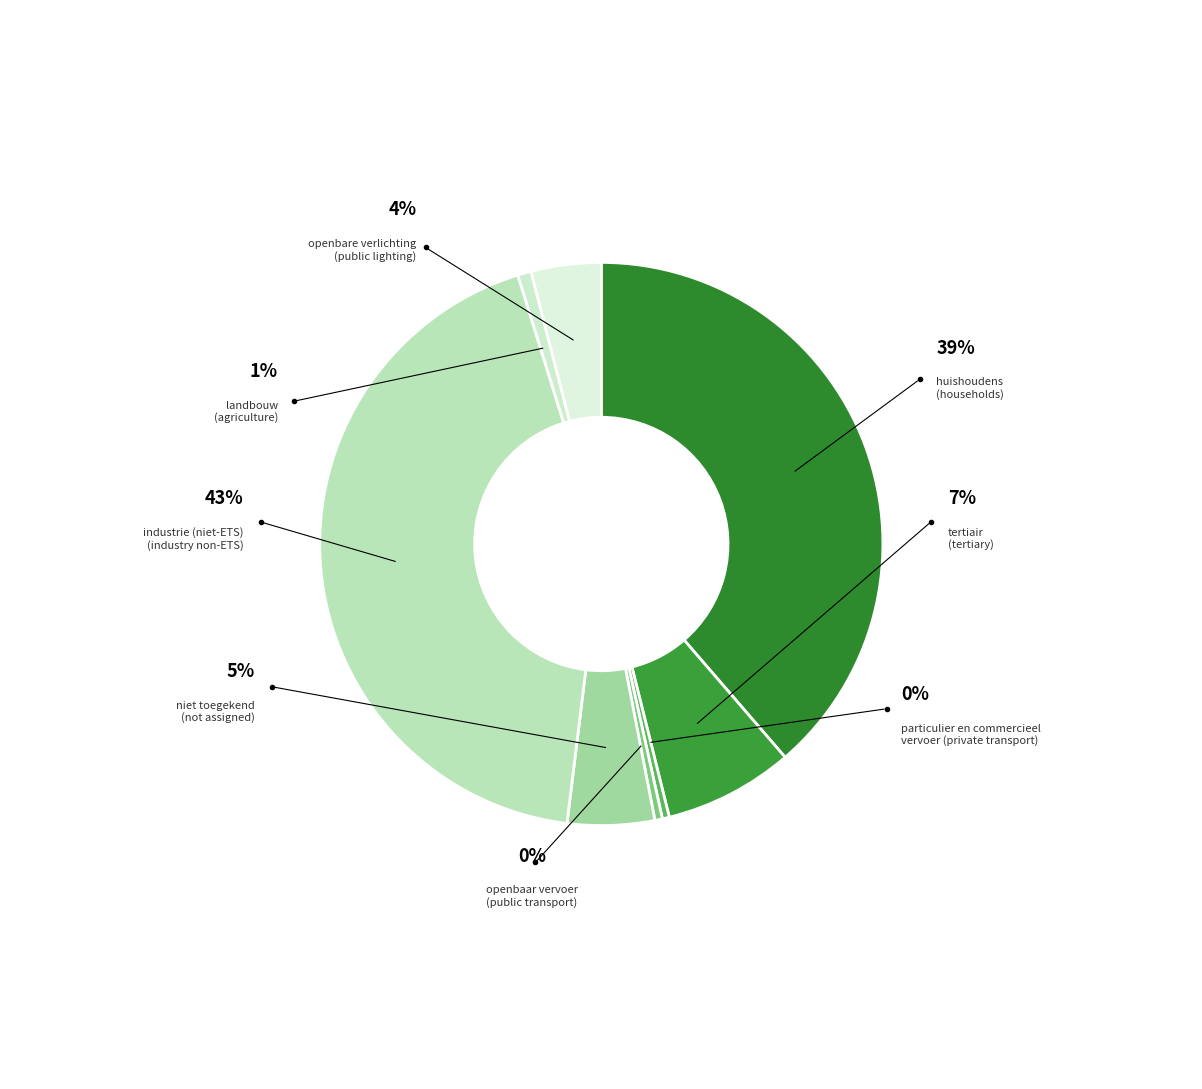

Count the number of slices in the pie.

8